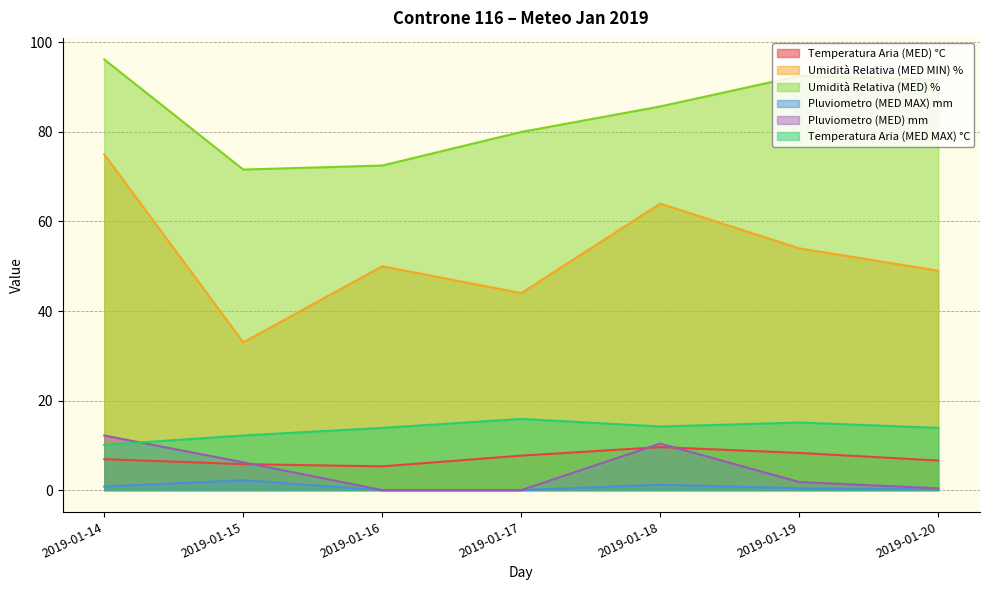

Rank the series at 2019-01-20 from highest to lowest value.

Umidità Relativa (MED) %, Umidità Relativa (MED MIN) %, Temperatura Aria (MED MAX) °C, Temperatura Aria (MED) °C, Pluviometro (MED) mm, Pluviometro (MED MAX) mm